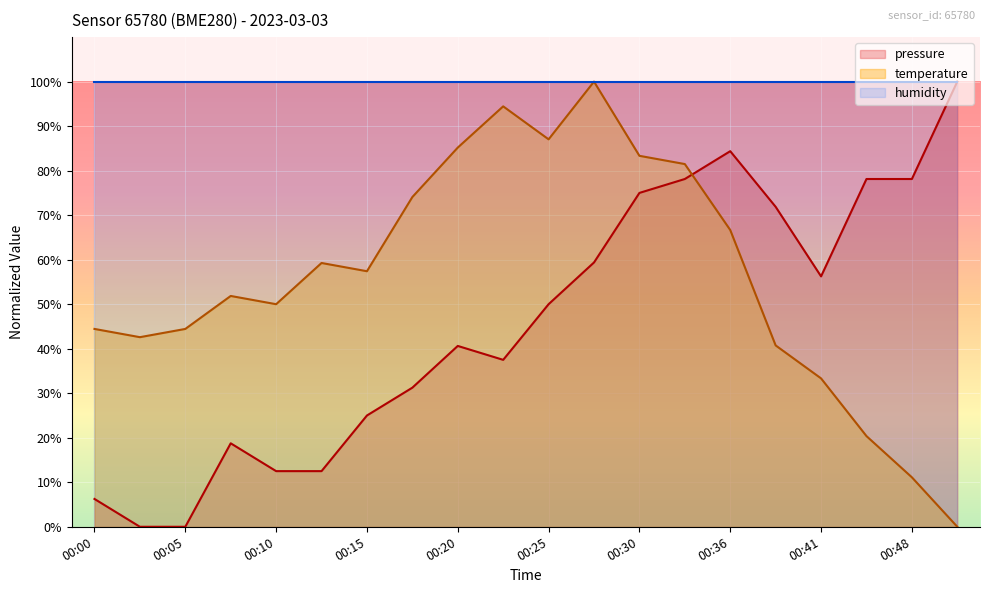

Reading right to left, list all the values displayed in this chart.

pressure: 100.0	78.1	78.1	56.2	71.9	84.4	78.1	75.0	59.4	50.0	37.5	40.6	31.3	25.0	12.5	12.5	18.7	0.0	0.0	6.2
temperature: 0.0	11.1	20.4	33.3	40.7	66.7	81.5	83.3	100.0	87.0	94.4	85.2	74.1	57.4	59.3	50.0	51.9	44.4	42.6	44.4